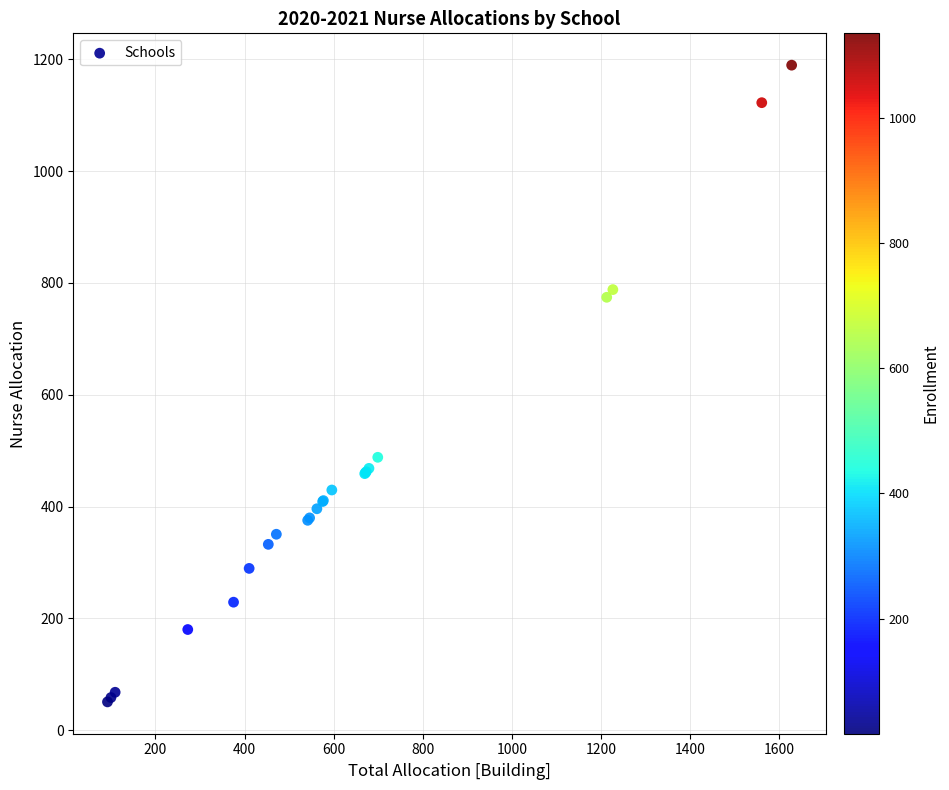

What Y value in the scatter plot is closest to 619?

488.1